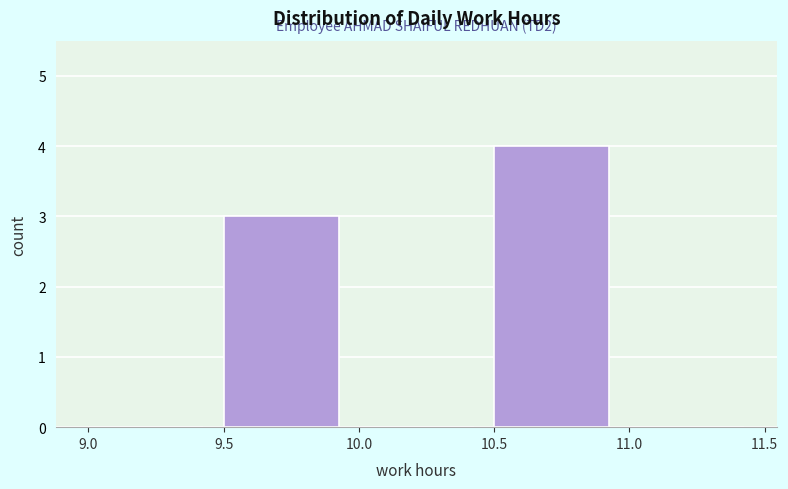

Over which range of the x-axis is the bar tallest?

10.5 to 11.0